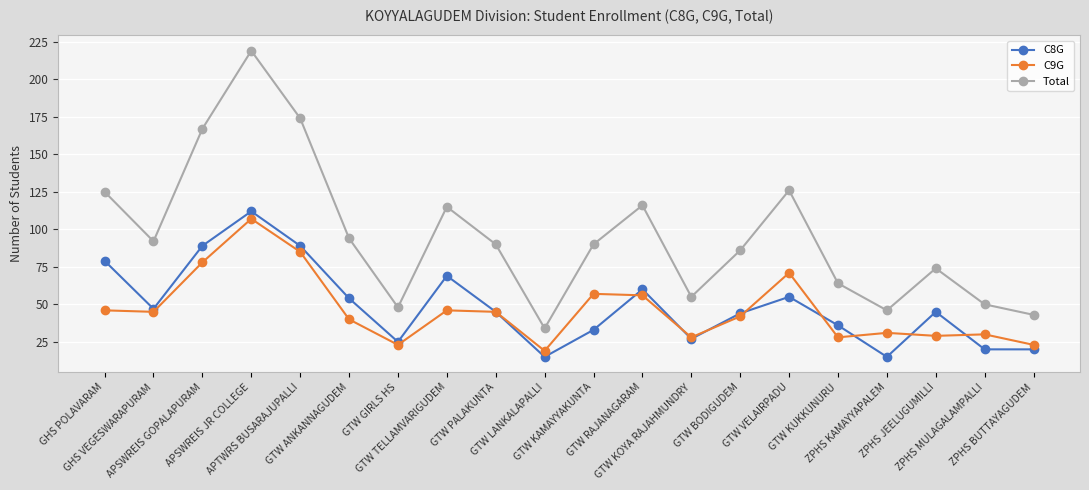

Rank the series at ZPHS KAMAYYAPALEM from highest to lowest value.

Total, C9G, C8G